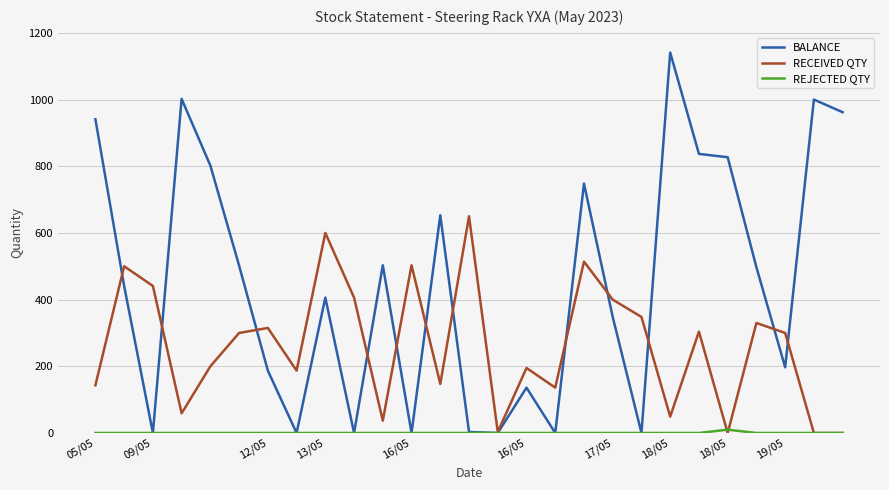

Which series has the largest total across all categories?

BALANCE